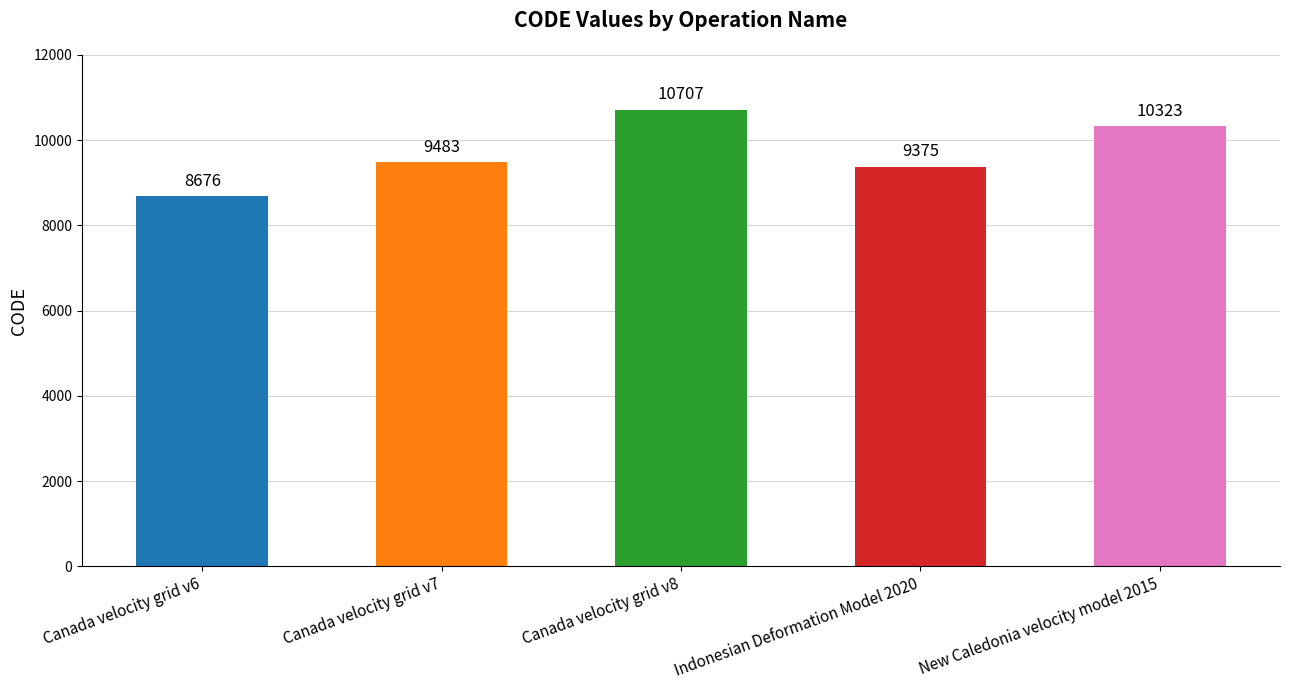

Is it true that the value at New Caledonia velocity model 2015 is 10323?

True